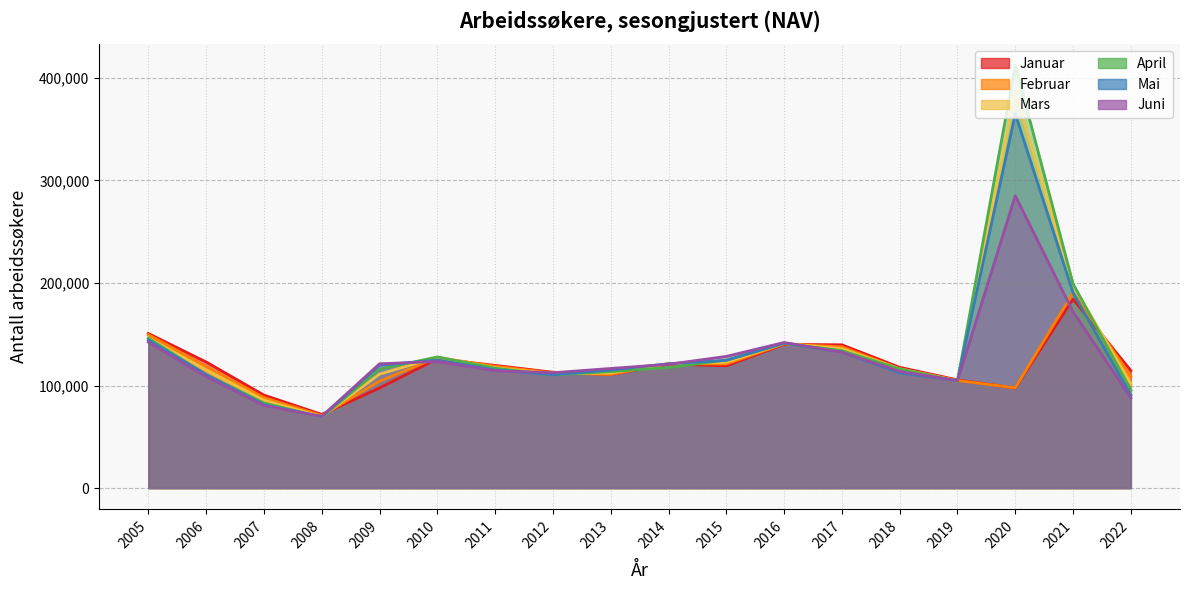

At which category is the sum across all series the highest?

2020